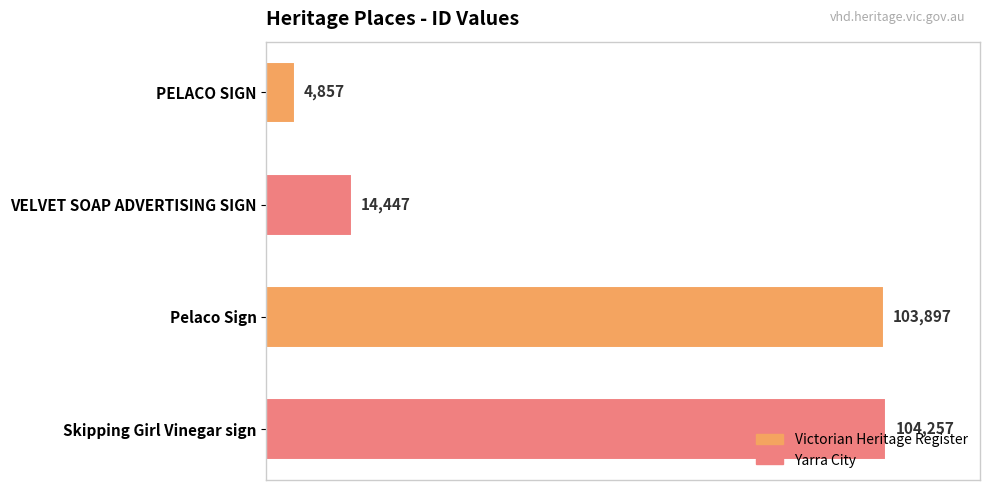

Which has a higher value, VELVET SOAP ADVERTISING SIGN or PELACO SIGN?

VELVET SOAP ADVERTISING SIGN